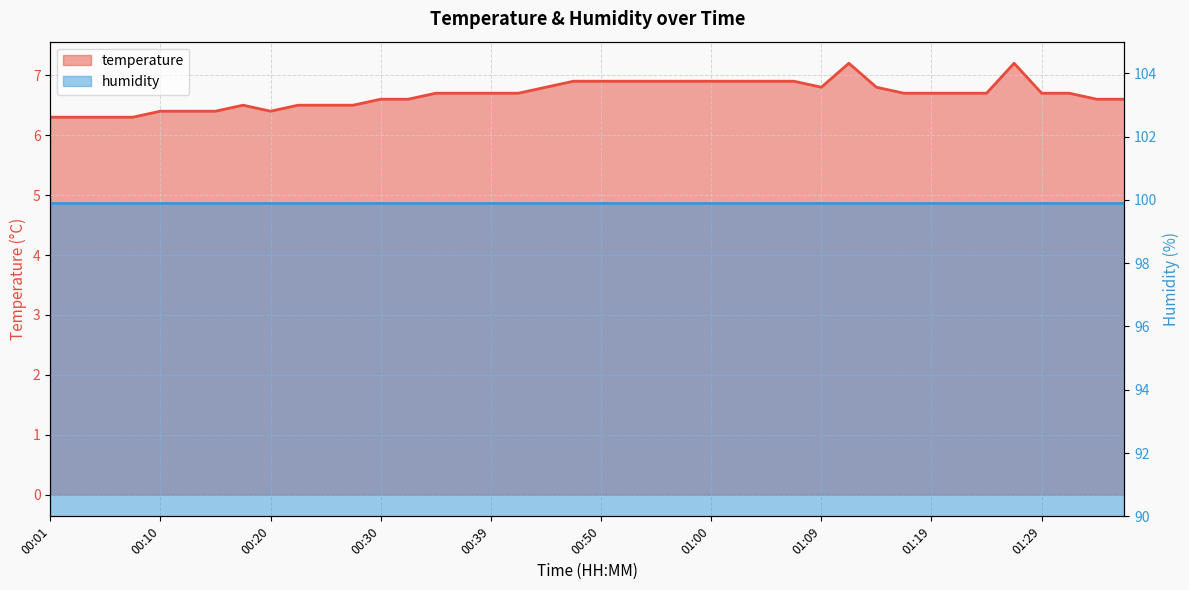

Rank the categories by value from highest to lowest.

01:12, 01:26, 00:47, 00:50, 00:52, 00:55, 00:57, 01:00, 01:02, 01:04, 01:07, 00:45, 01:09, 01:14, 00:35, 00:37, 00:39, 00:42, 01:17, 01:19, 01:21, 01:24, 01:29, 01:31, 00:30, 00:32, 01:34, 01:36, 00:18, 00:22, 00:25, 00:27, 00:10, 00:13, 00:15, 00:20, 00:01, 00:03, 00:05, 00:08